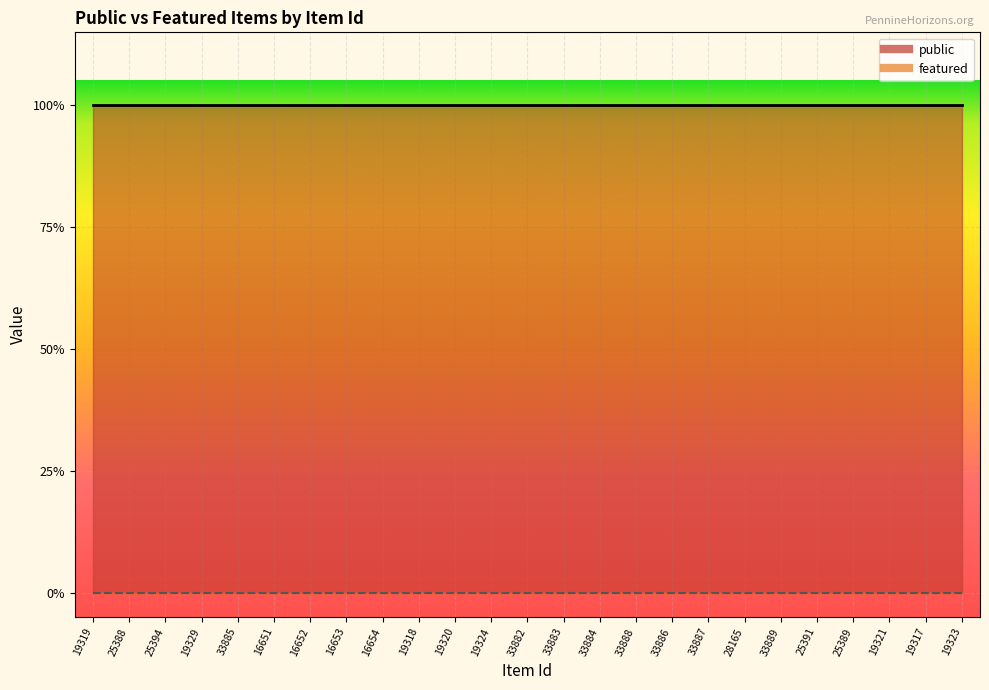

Does the chart display data point markers on the line(s)?

No